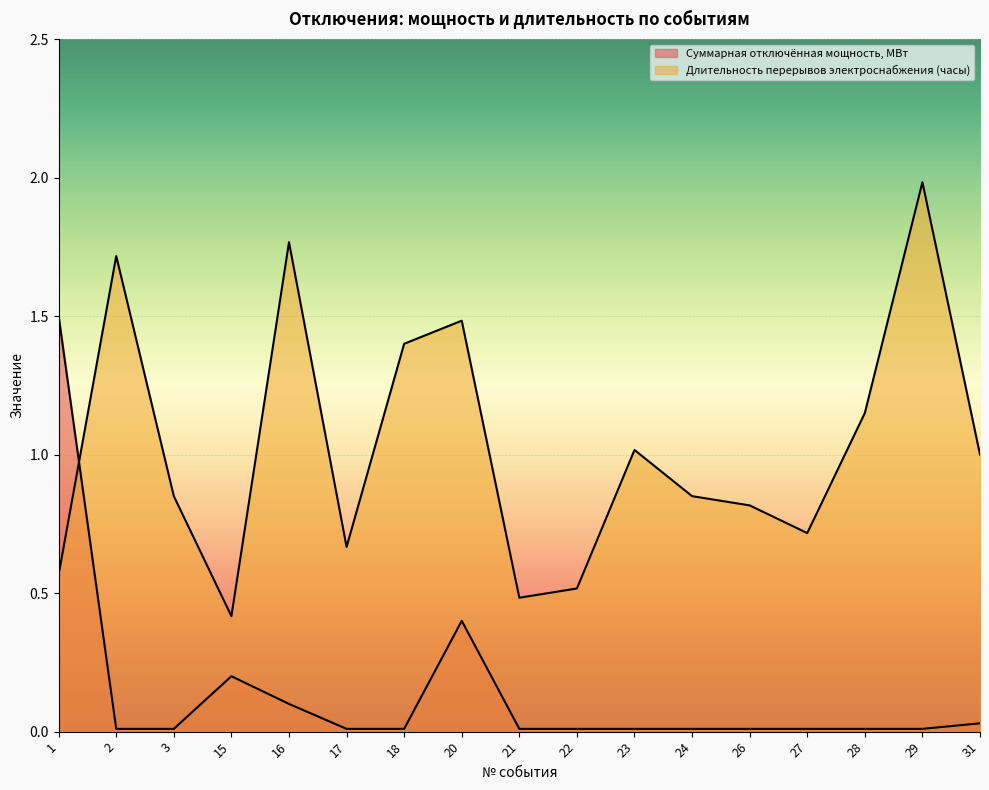

Reading left to right, transcribe all the data shown in this chart.

Суммарная отключённая мощность, МВт: 1=1.5	2=0.0	3=0.0	15=0.2	16=0.1	17=0.0	18=0.0	20=0.4	21=0.0	22=0.0	23=0.0	24=0.0	26=0.0	27=0.0	28=0.0	29=0.0	31=0.0
Длительность перерывов электроснабжения (часы): 1=0.6	2=1.7	3=0.8	15=0.4	16=1.8	17=0.7	18=1.4	20=1.5	21=0.5	22=0.5	23=1.0	24=0.8	26=0.8	27=0.7	28=1.1	29=2.0	31=1.0